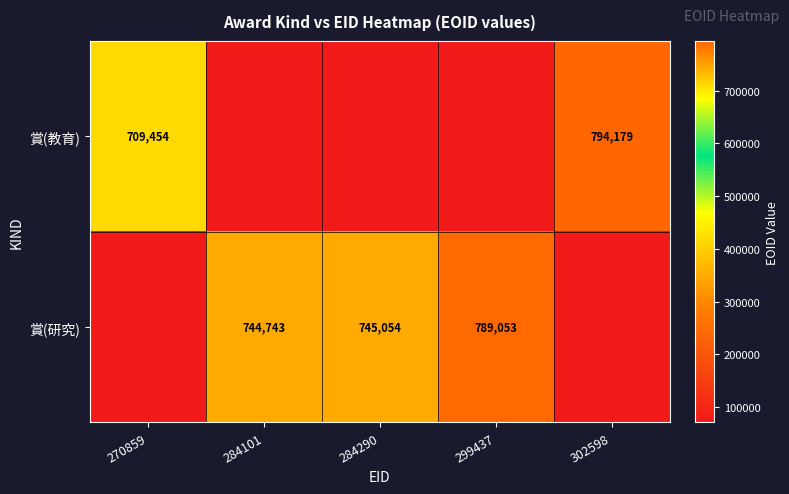

Is the value of 賞(研究) at 284290 greater than the value of 賞(教育) at 270859?

Yes